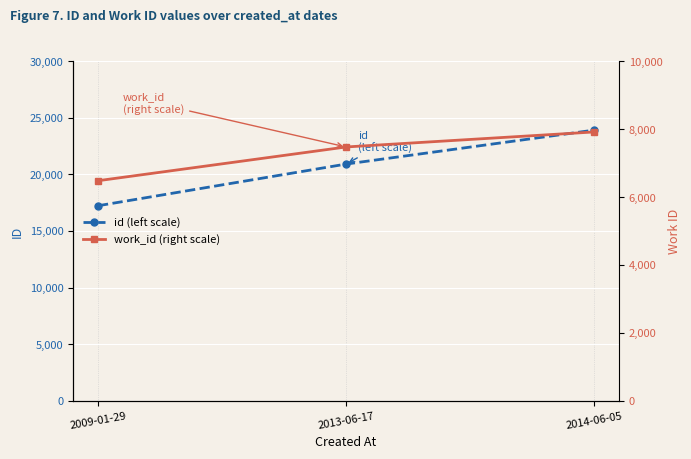

What is the maximum value for work_id (right scale)?

7913